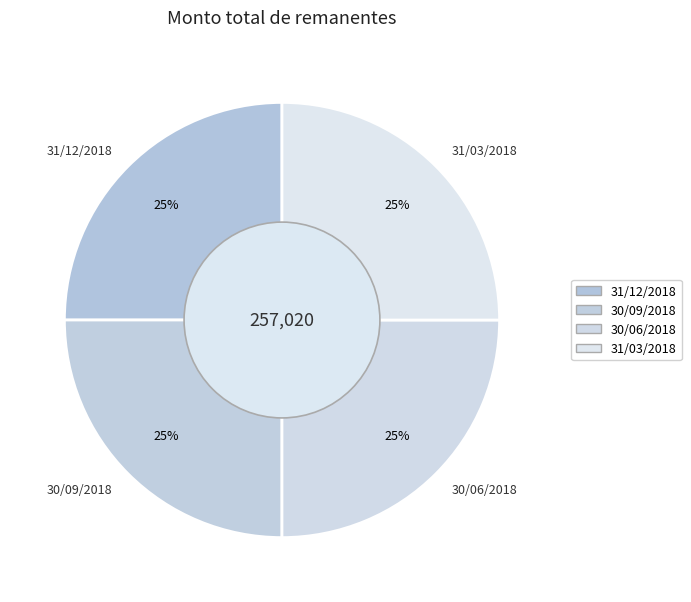

How many slices are in this pie chart?

4